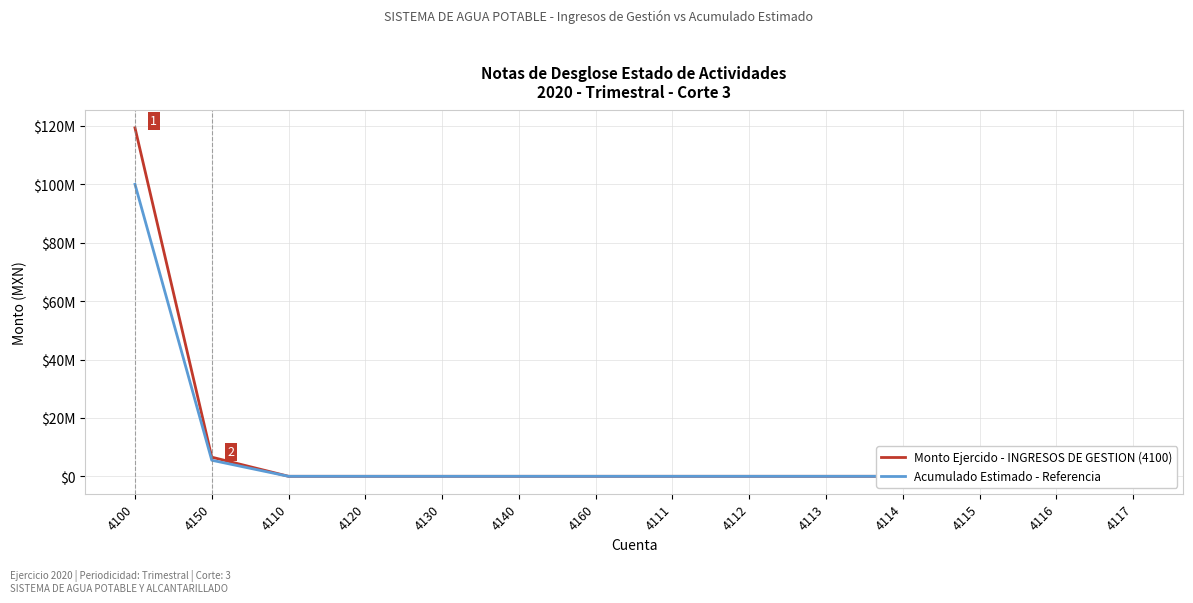

Reading right to left, what are all the values shown in this chart?

Monto Ejercido - INGRESOS DE GESTION (4100): 0.0	0.0	0.0	0.0	0.0	0.0	0.0	0.0	0.0	0.0	0.0	0.0	6557115.9	119337801.4
Acumulado Estimado - Referencia: 0.0	0.0	0.0	0.0	0.0	0.0	0.0	0.0	0.0	0.0	0.0	0.0	5500000.0	100000000.0